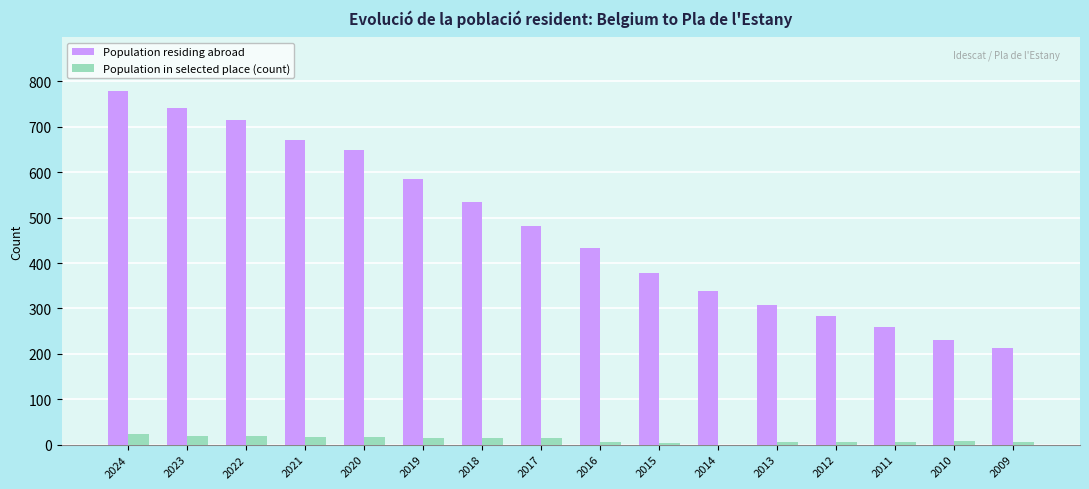

At which label is Population residing abroad closest to 496?

2017